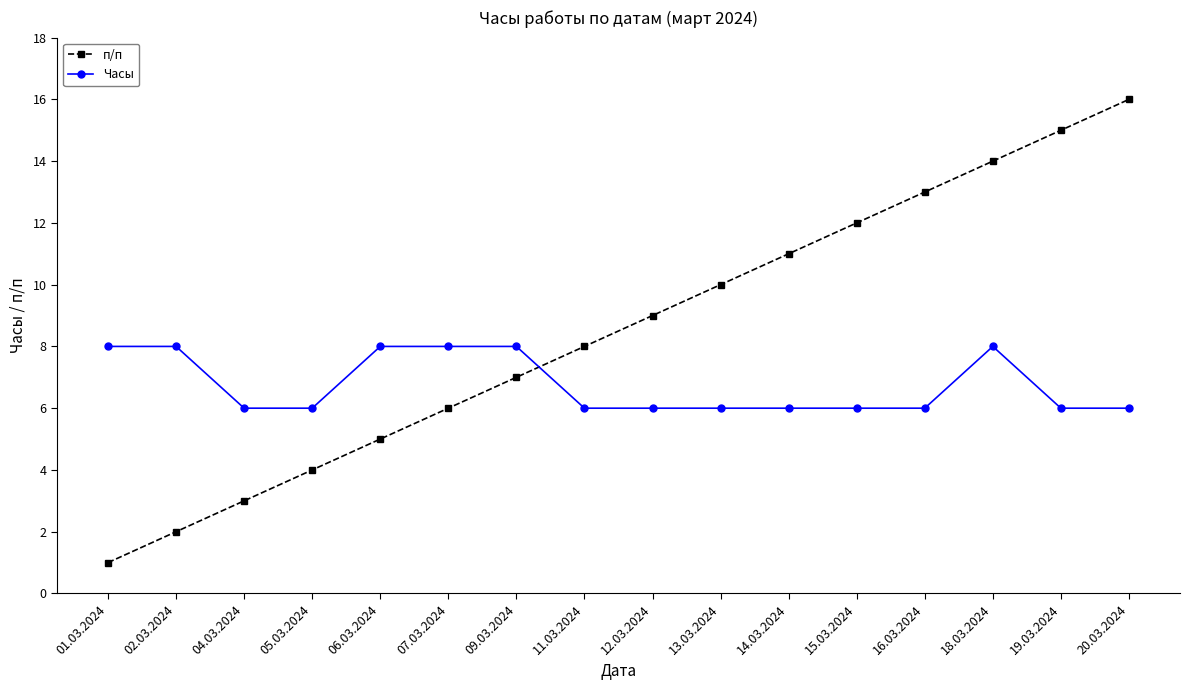

What is the difference between the second highest and minimum values in the п/п series?

14